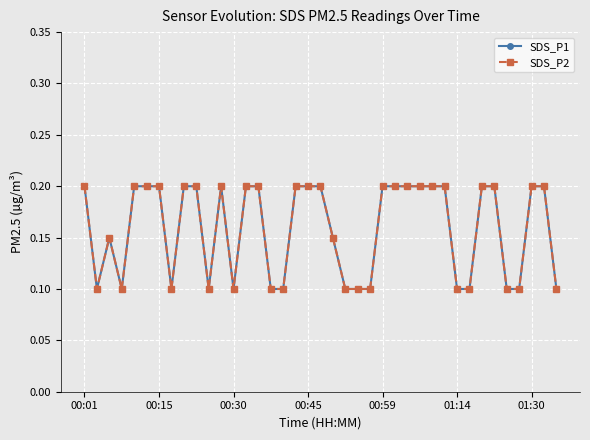

At how many categories does at least one series exceed 0?

39